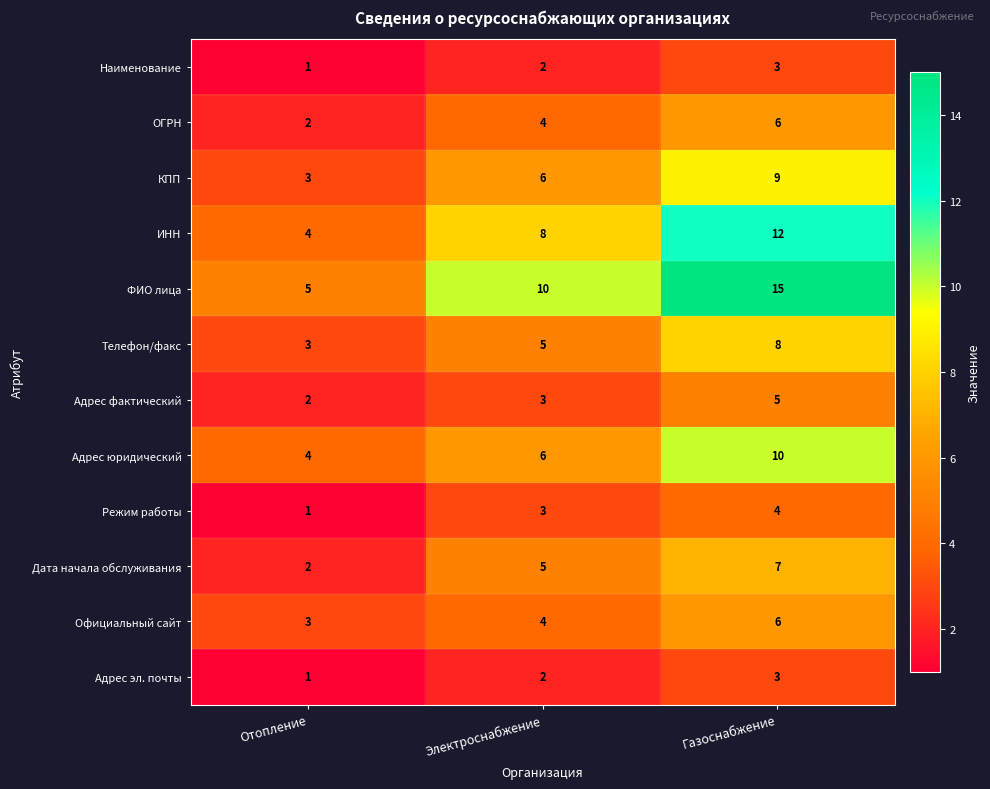

List the labels in order of Адрес юридический value, largest first.

Газоснабжение, Электроснабжение, Отопление